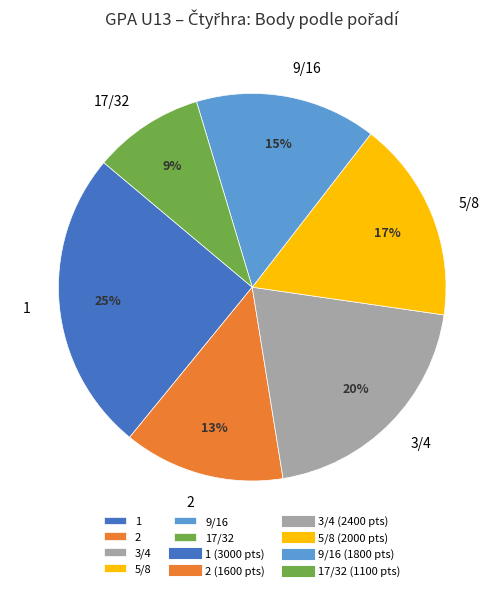

To the nearest percent, what percentage of the pie is 3/4?

20%